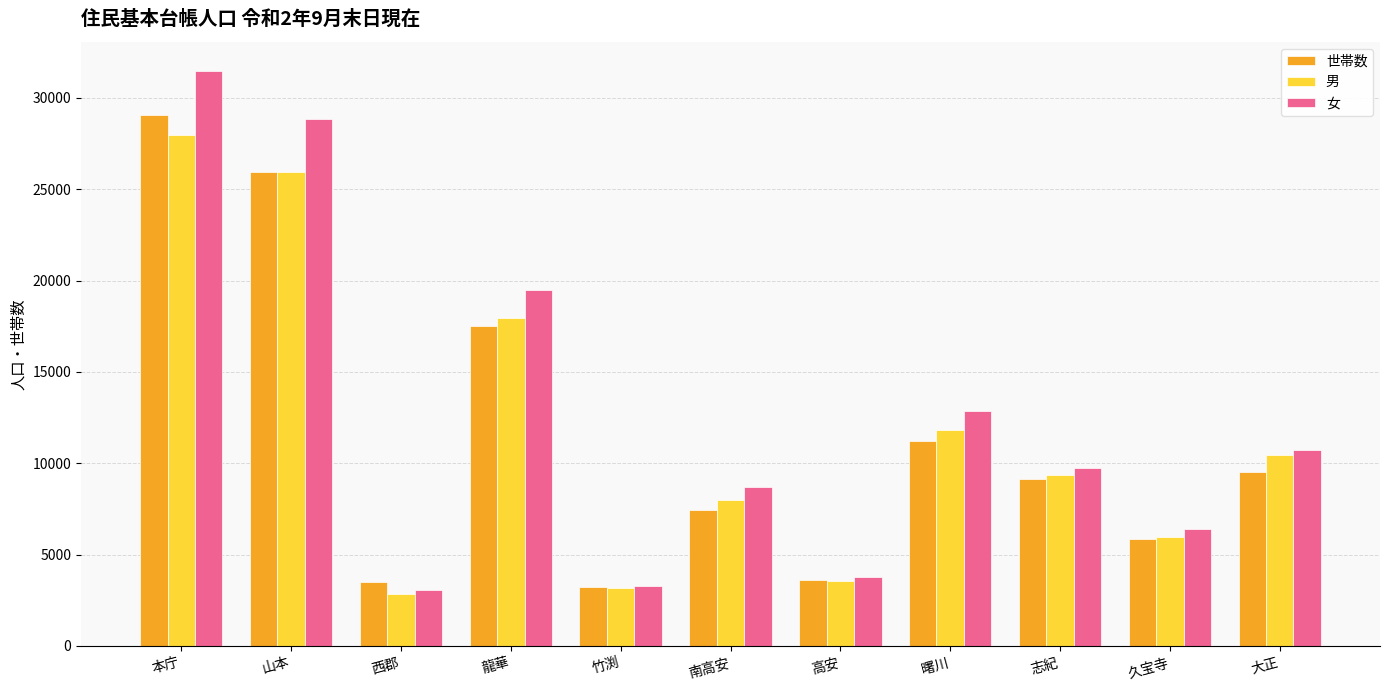

What is the lowest value of the 世帯数 series?

3211